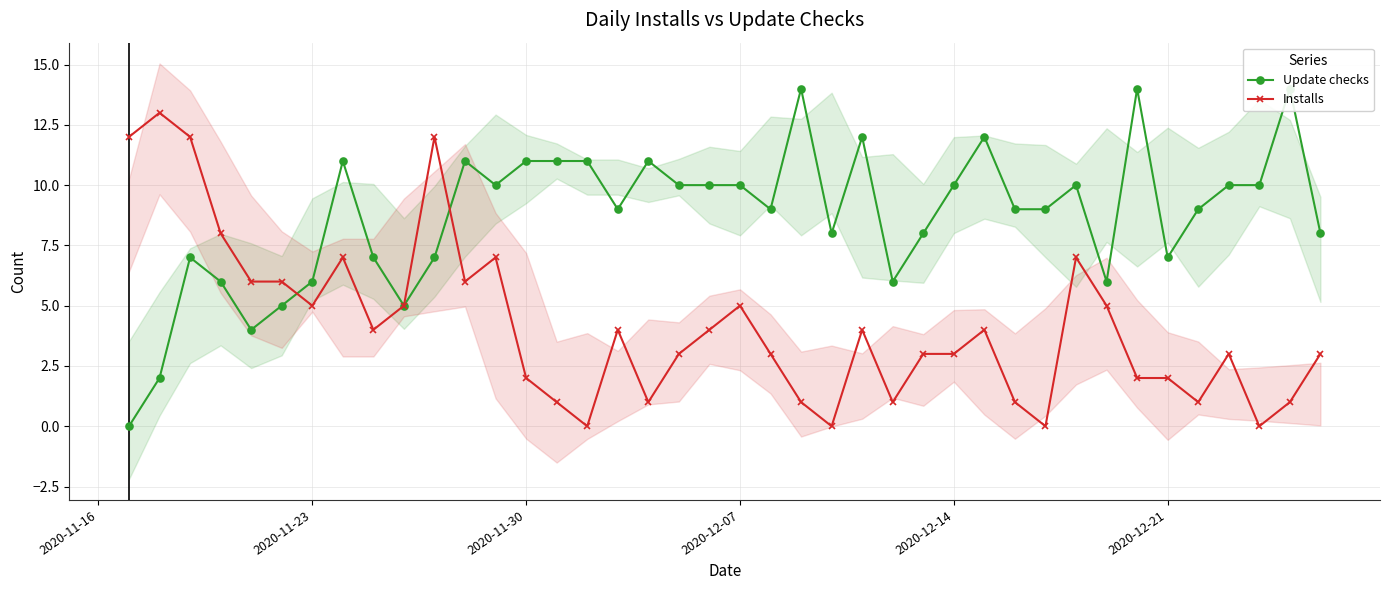

The Installs series shows 2 at 2020-11-30. True or false?

True